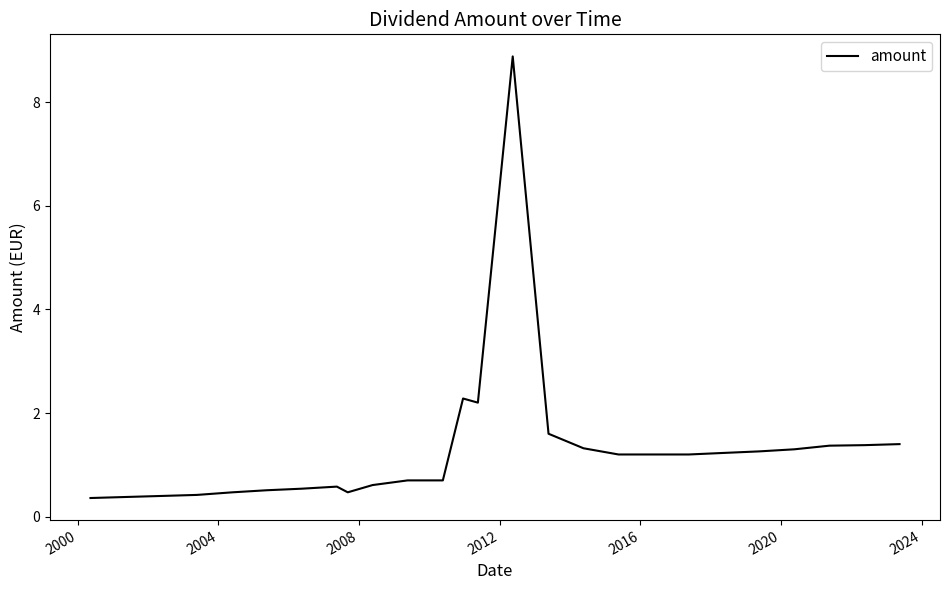

Does the chart display data point markers on the line(s)?

No